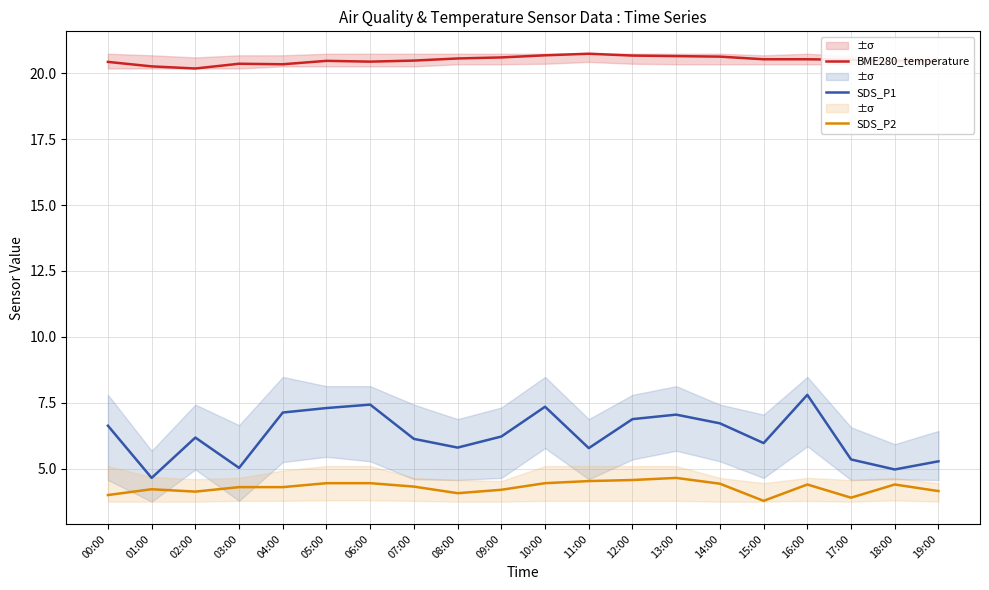

How many lines are shown in the chart?

3